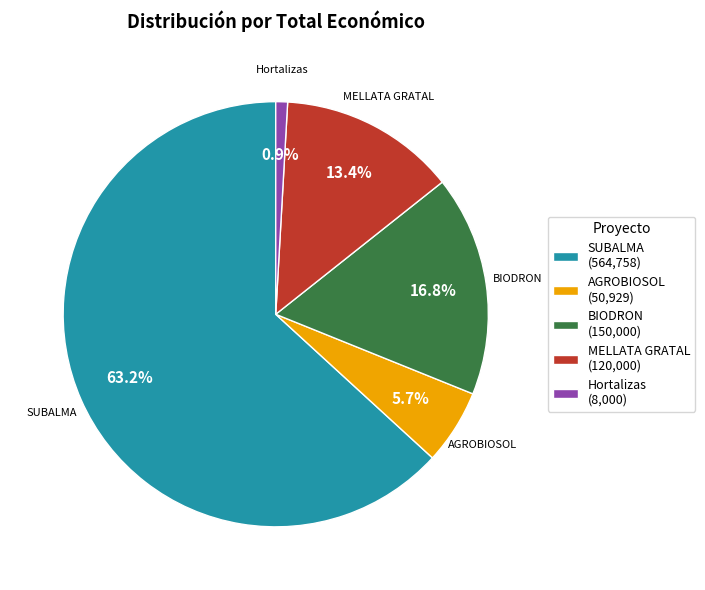

Rank the categories by value from lowest to highest.

Hortalizas (8,000), AGROBIOSOL (50,929), MELLATA GRATAL (120,000), BIODRON (150,000), SUBALMA (564,758)